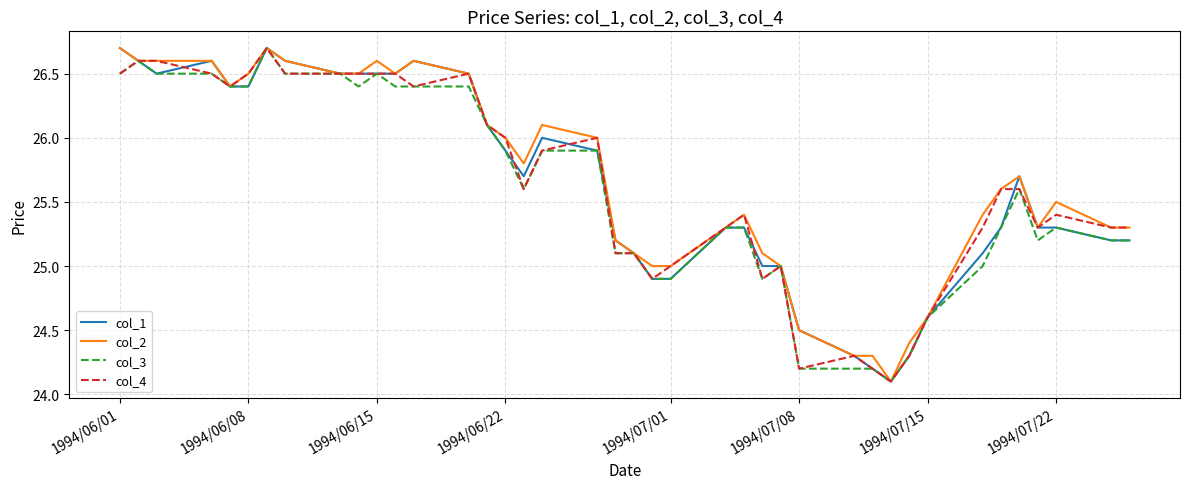

Reading right to left, extract all data points from this chart.

col_1: 25.2	25.2	25.3	25.3	25.7	25.3	25.1	24.6	24.3	24.1	24.2	24.3	24.5	25.0	25.0	25.3	25.3	24.9	24.9	25.1	25.2	25.9	26.0	25.7	25.9	26.1	26.5	26.6	26.5	26.5	26.5	26.5	26.6	26.7	26.4	26.4	26.6	26.5	26.6	26.7
col_2: 25.3	25.3	25.5	25.3	25.7	25.6	25.4	24.6	24.4	24.1	24.3	24.3	24.5	25.0	25.1	25.4	25.3	25.0	25.0	25.1	25.2	26.0	26.1	25.8	26.0	26.1	26.5	26.6	26.5	26.6	26.5	26.5	26.6	26.7	26.5	26.4	26.6	26.6	26.6	26.7
col_3: 25.2	25.2	25.3	25.2	25.6	25.3	25.0	24.6	24.3	24.1	24.2	24.2	24.2	25.0	24.9	25.3	25.3	24.9	24.9	25.1	25.1	25.9	25.9	25.6	25.9	26.1	26.4	26.4	26.4	26.5	26.4	26.5	26.5	26.7	26.4	26.4	26.5	26.5	26.6	26.5
col_4: 25.3	25.3	25.4	25.3	25.6	25.6	25.3	24.6	24.3	24.1	24.2	24.3	24.2	25.0	24.9	25.4	25.3	25.0	24.9	25.1	25.1	26.0	25.9	25.6	26.0	26.1	26.5	26.4	26.5	26.5	26.5	26.5	26.5	26.7	26.5	26.4	26.5	26.6	26.6	26.5